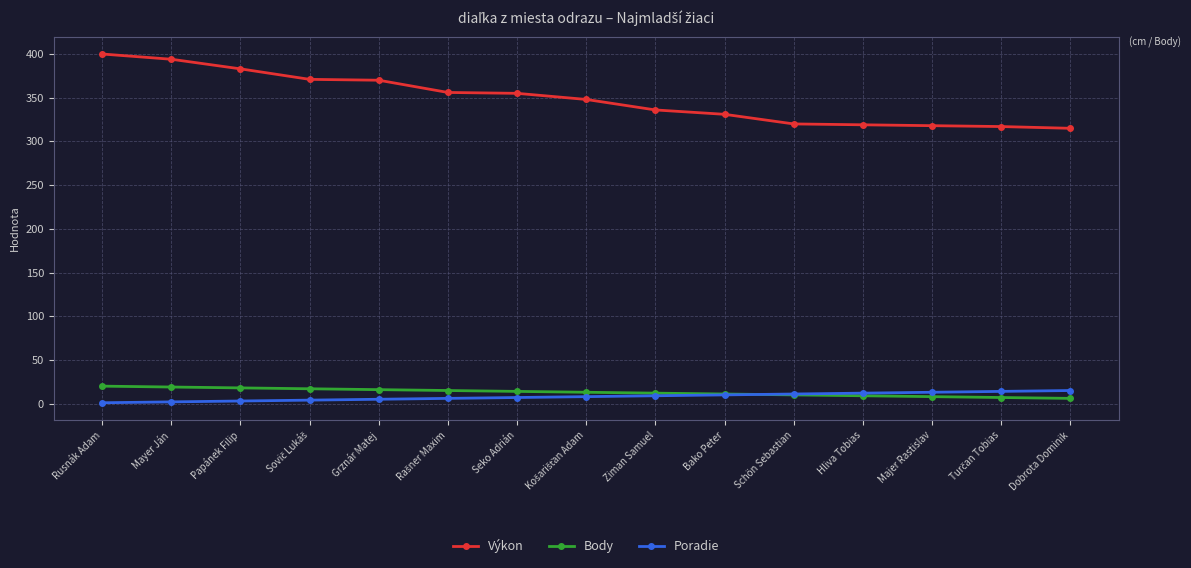

How many distinct data groups are displayed?

3